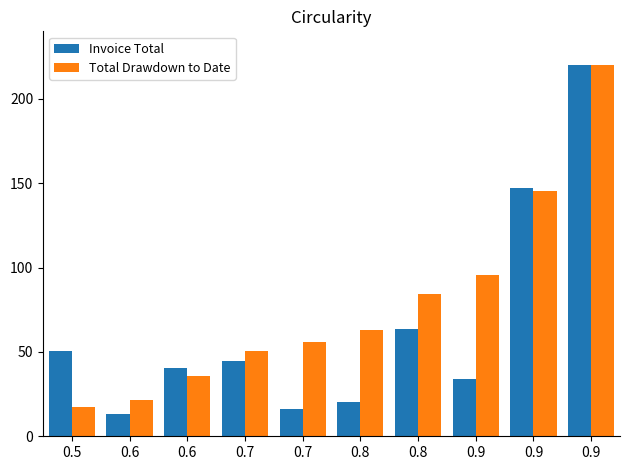

How many groups of bars are there?

10